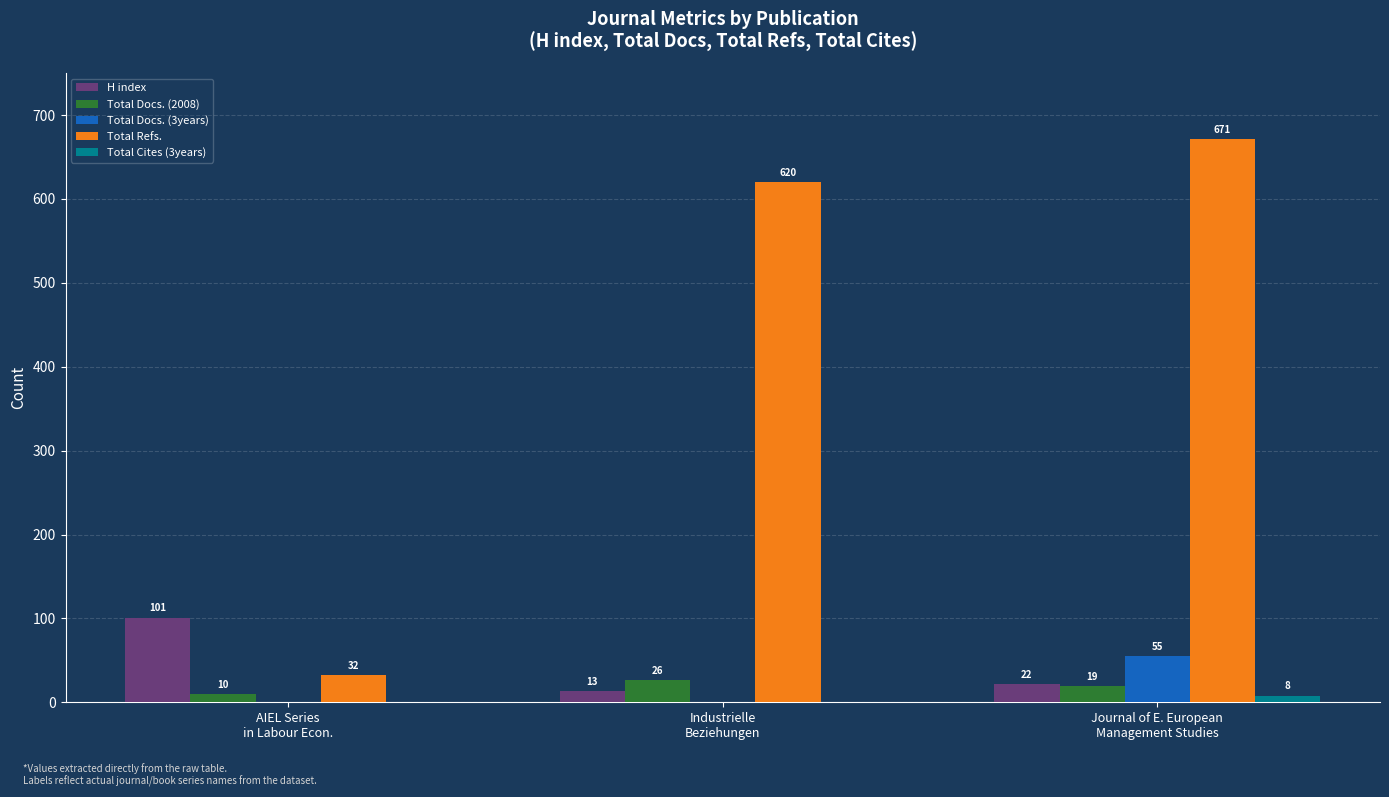

Which series has the largest total across all categories?

Total Refs.